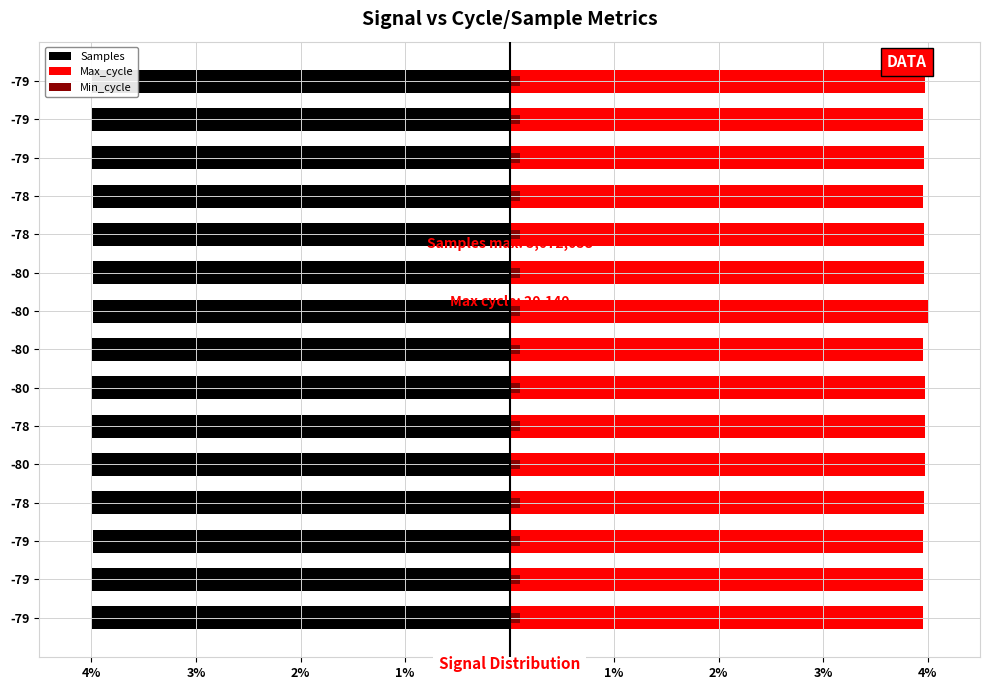

How many bars are there in each group?

3